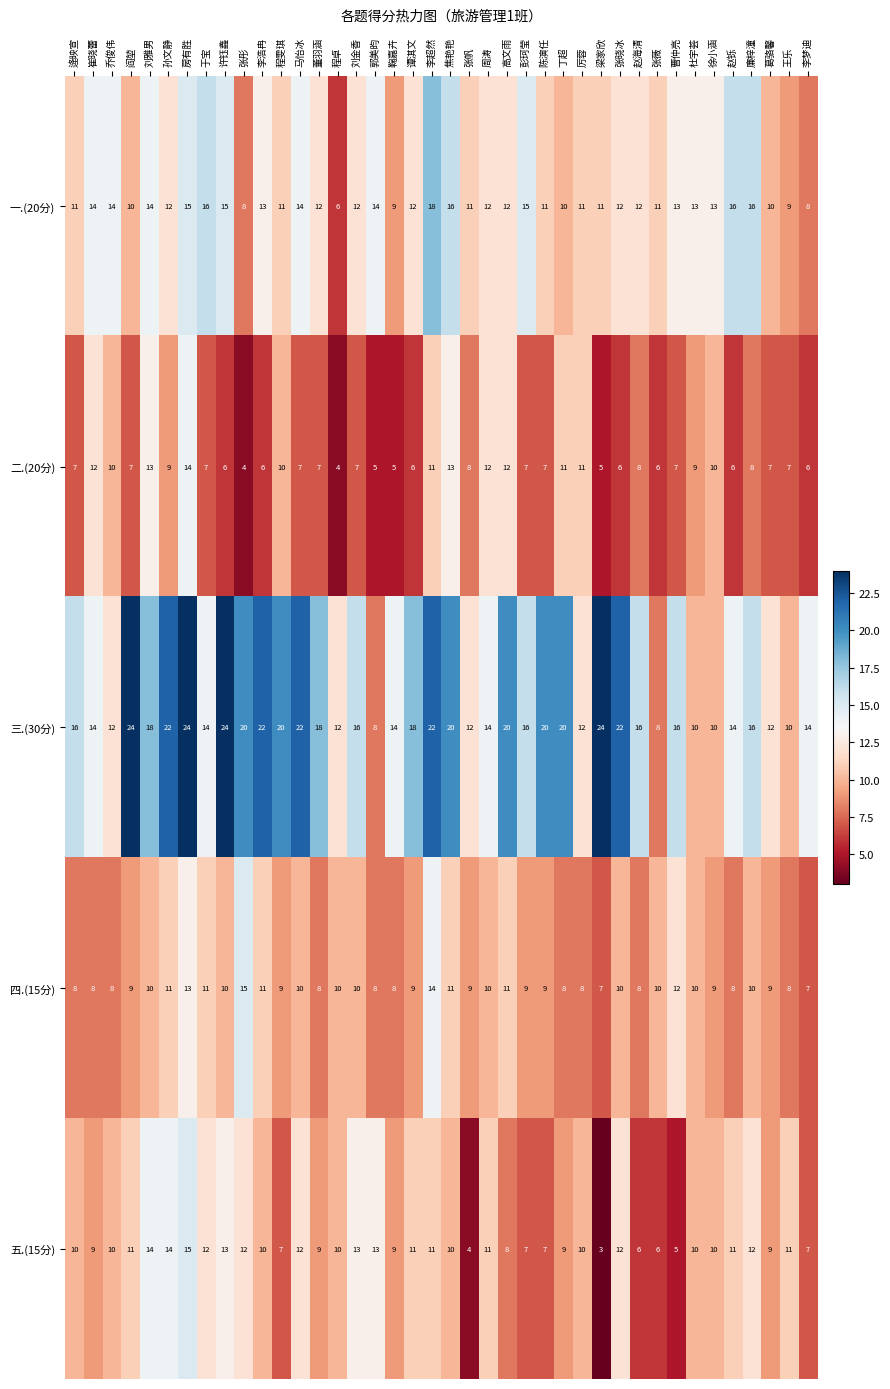

What is the sum of all 二.(20分) values?

323